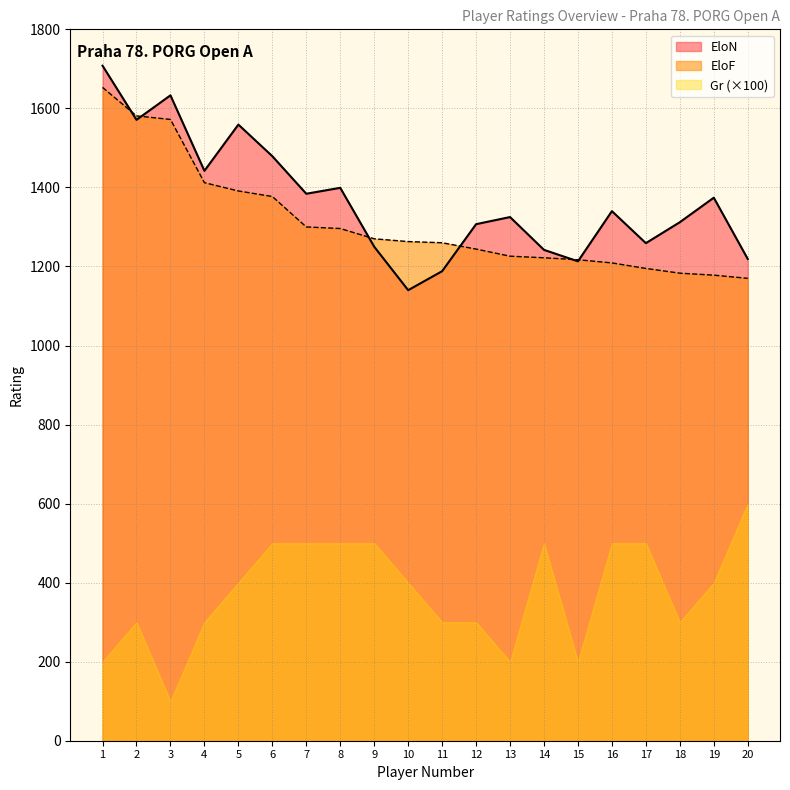

What is the value of the EloN point at the 9th from the left?

1250